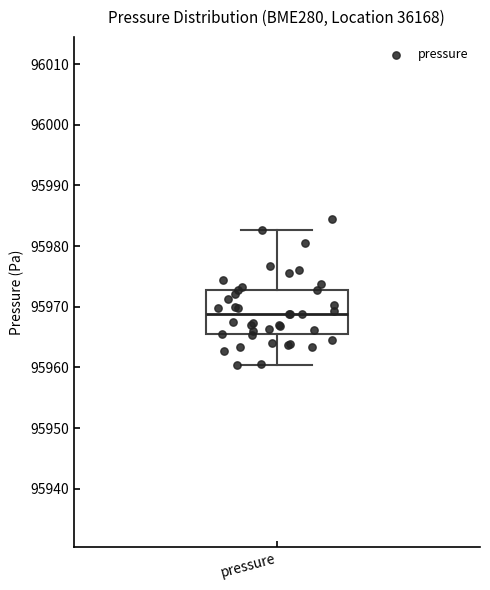

Where is the upper edge of the box for pressure on the y-axis? The values are not printed on the chart, so give them approximately, as read against the axis.

95973